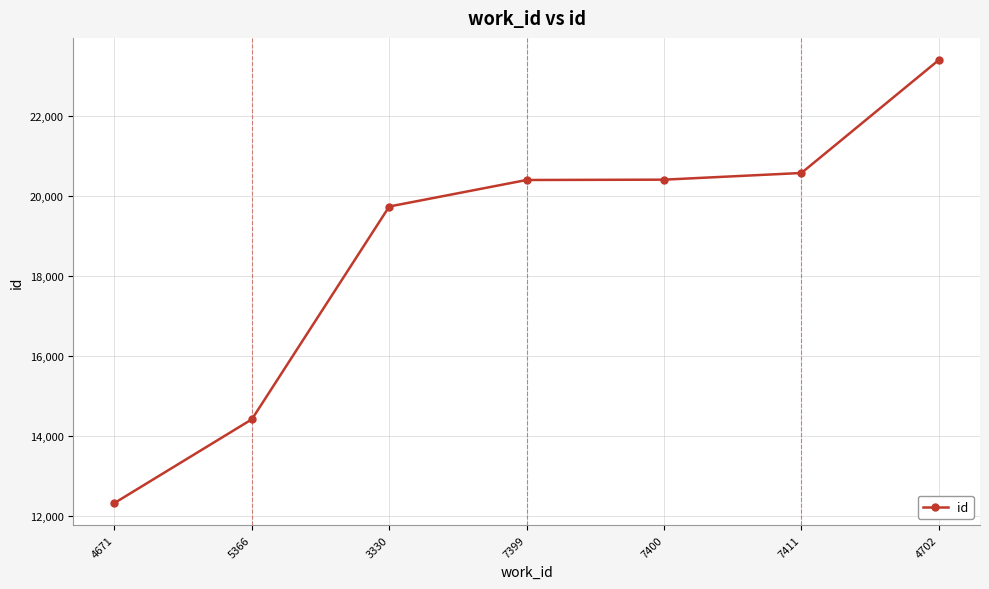

What position from the right is 7411?

2